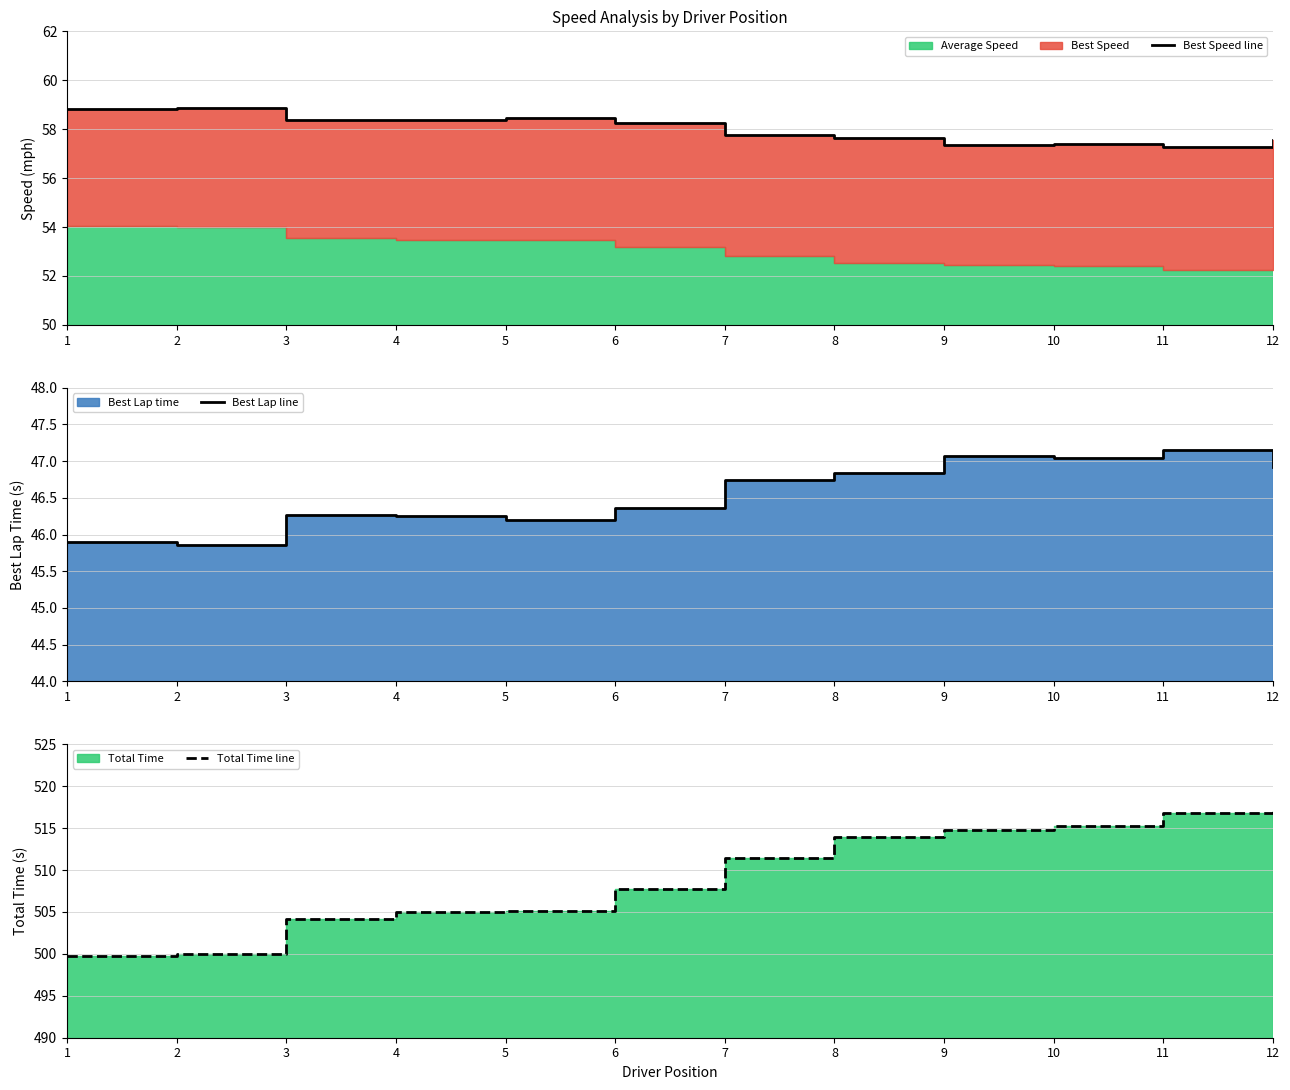

Which label corresponds to the smallest value in the chart?

2